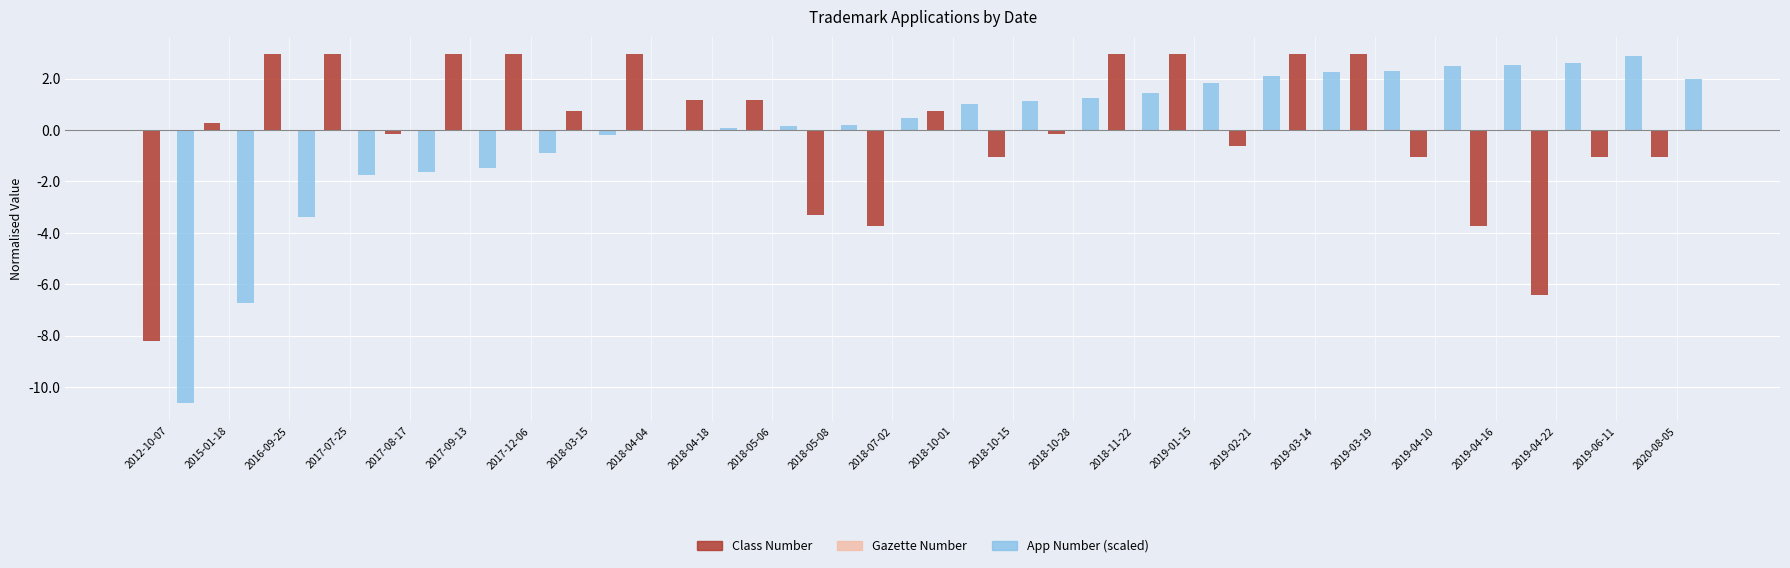

What is the greatest value displayed?

2.9